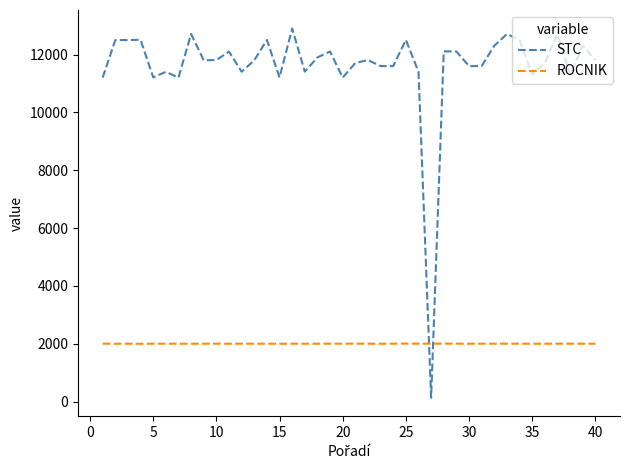

True or false: ROCNIK and STC intersect in this chart.

True